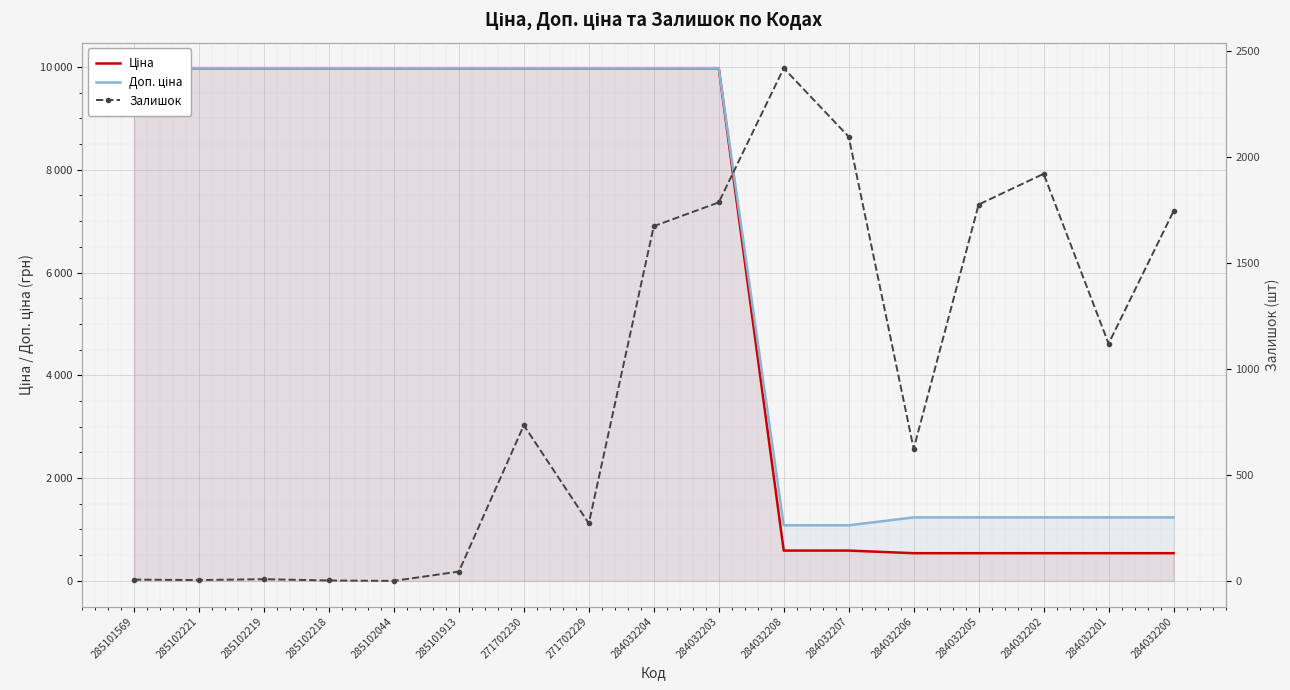

Rank the series by their maximum value, from highest to lowest.

Ціна, Доп. ціна, Залишок